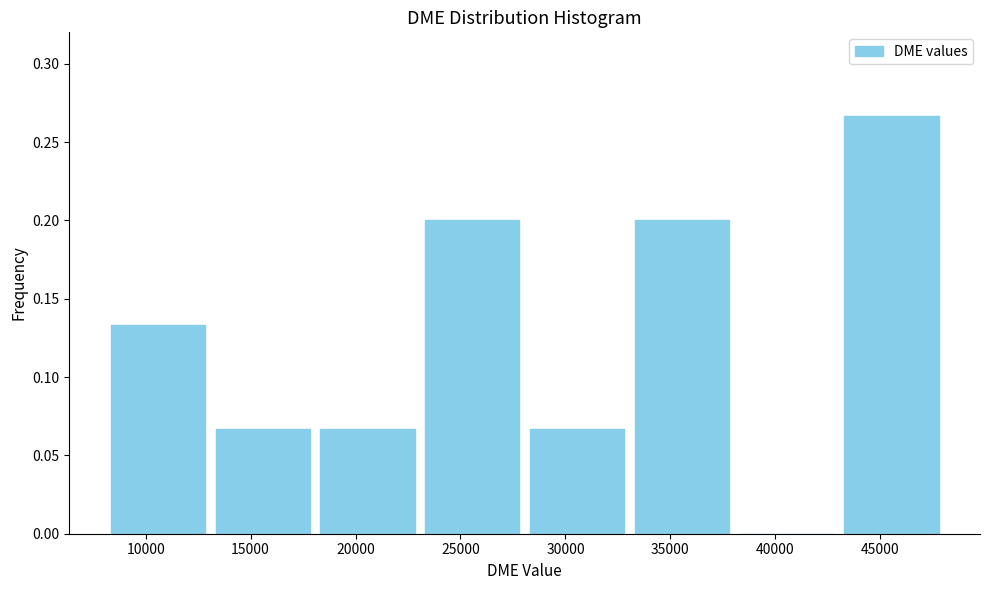

How tall is the bar that spans 23000 to 28000 on the x-axis? Neither the bar edges nor the heights are printed on the chart, so give them approximately, as read against the axes.

0.200